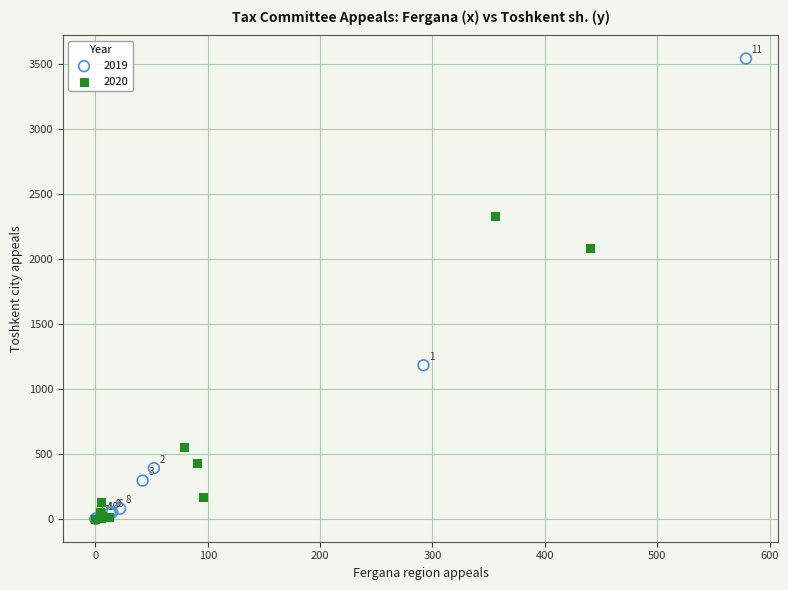

Which series contains the highest Y value?

2019